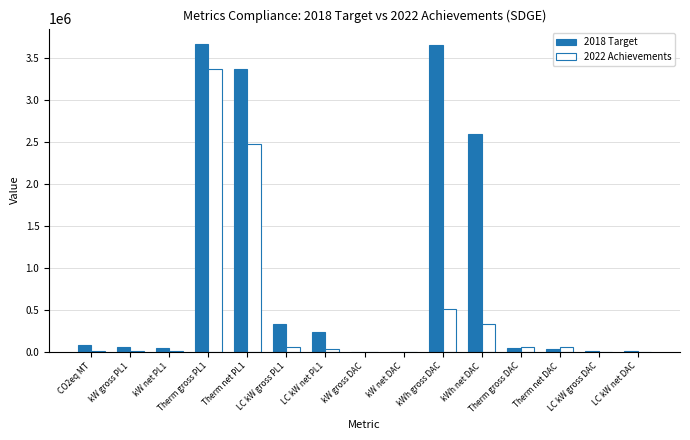

What is the sum of all 2022 Achievements values?

6913153.5